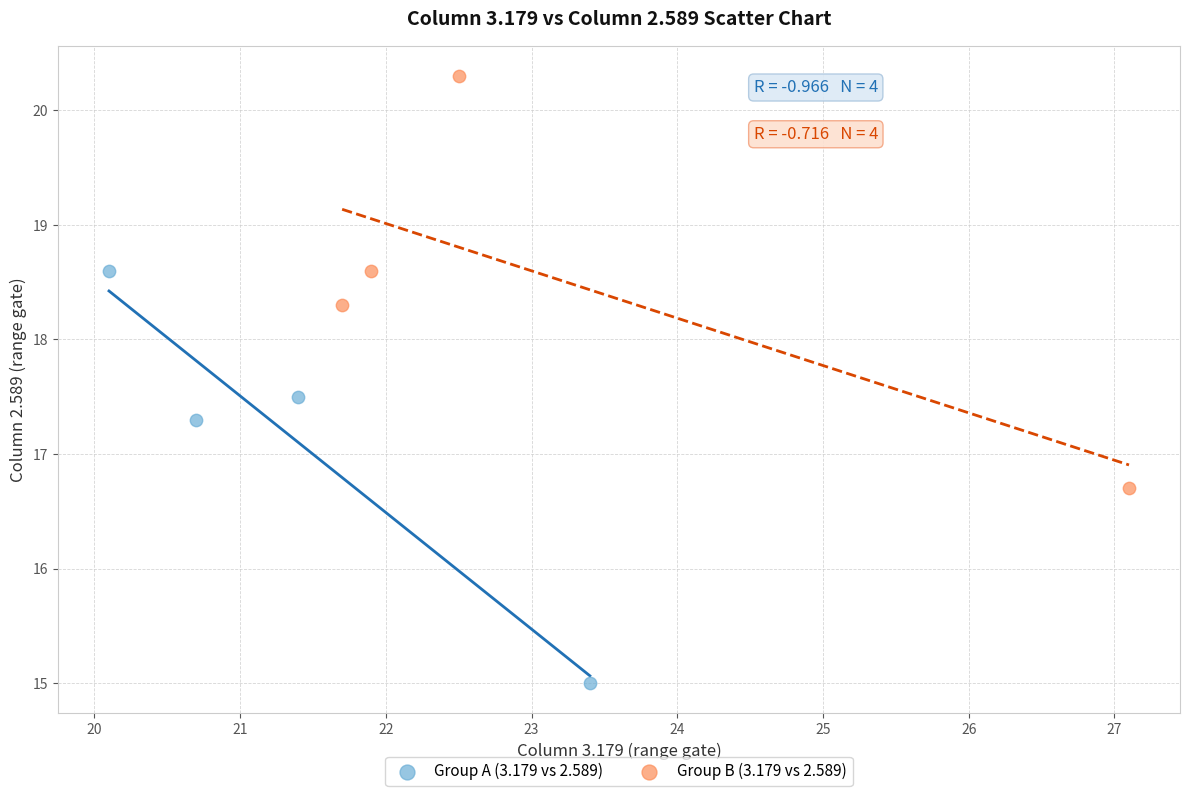

Which series contains the lowest Y value?

Group A (3.179 vs 2.589)